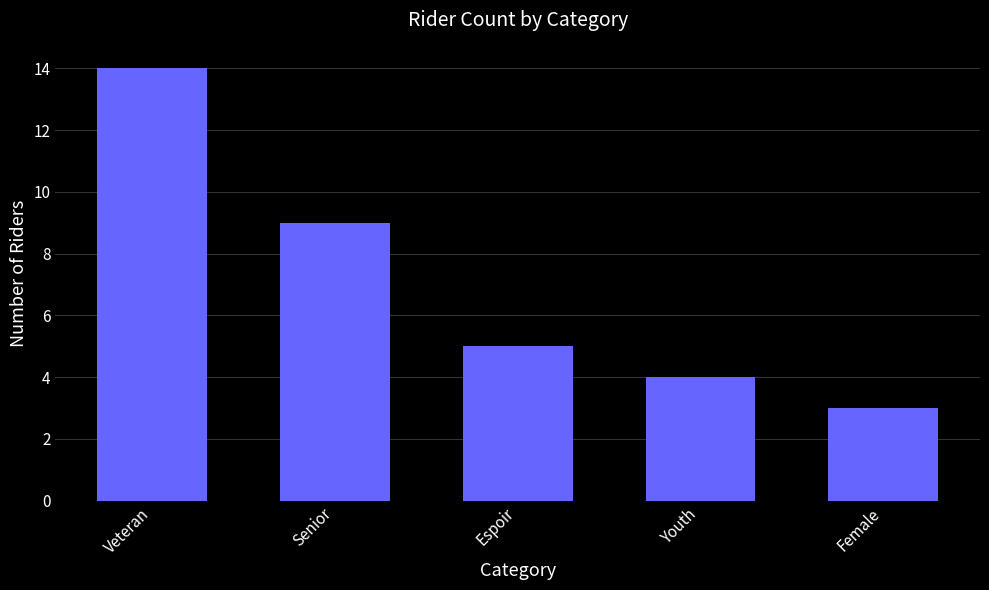

How many values are below 5?

2